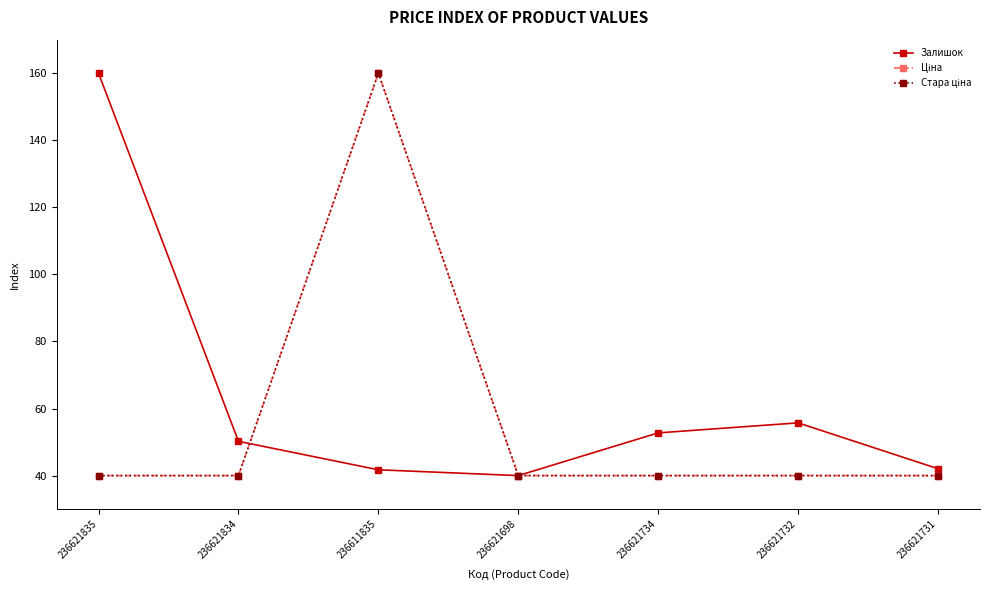

True or false: Ціна and Стара ціна intersect in this chart.

False